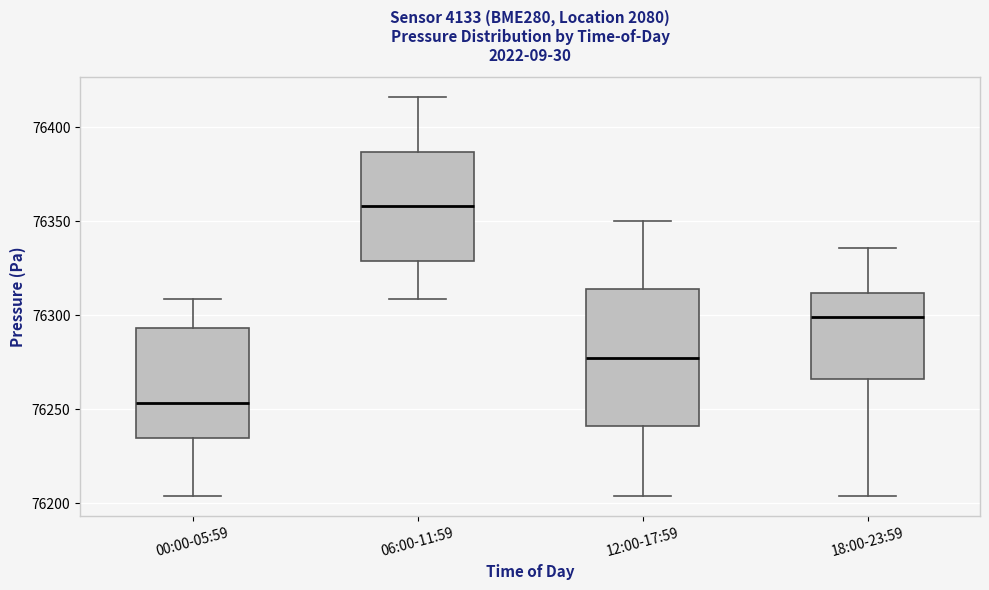

Reading left to right, read every box against the y-axis: the position of its median line, the range the box covers, and the ends of its whiskers. The values are not printed on the chart, so give them approximately, as read against the axis.

00:00-05:59: median 76255, box 76235 to 76295, whiskers 76205 to 76310
06:00-11:59: median 76360, box 76330 to 76385, whiskers 76310 to 76415
12:00-17:59: median 76280, box 76240 to 76315, whiskers 76205 to 76350
18:00-23:59: median 76300, box 76265 to 76310, whiskers 76205 to 76335